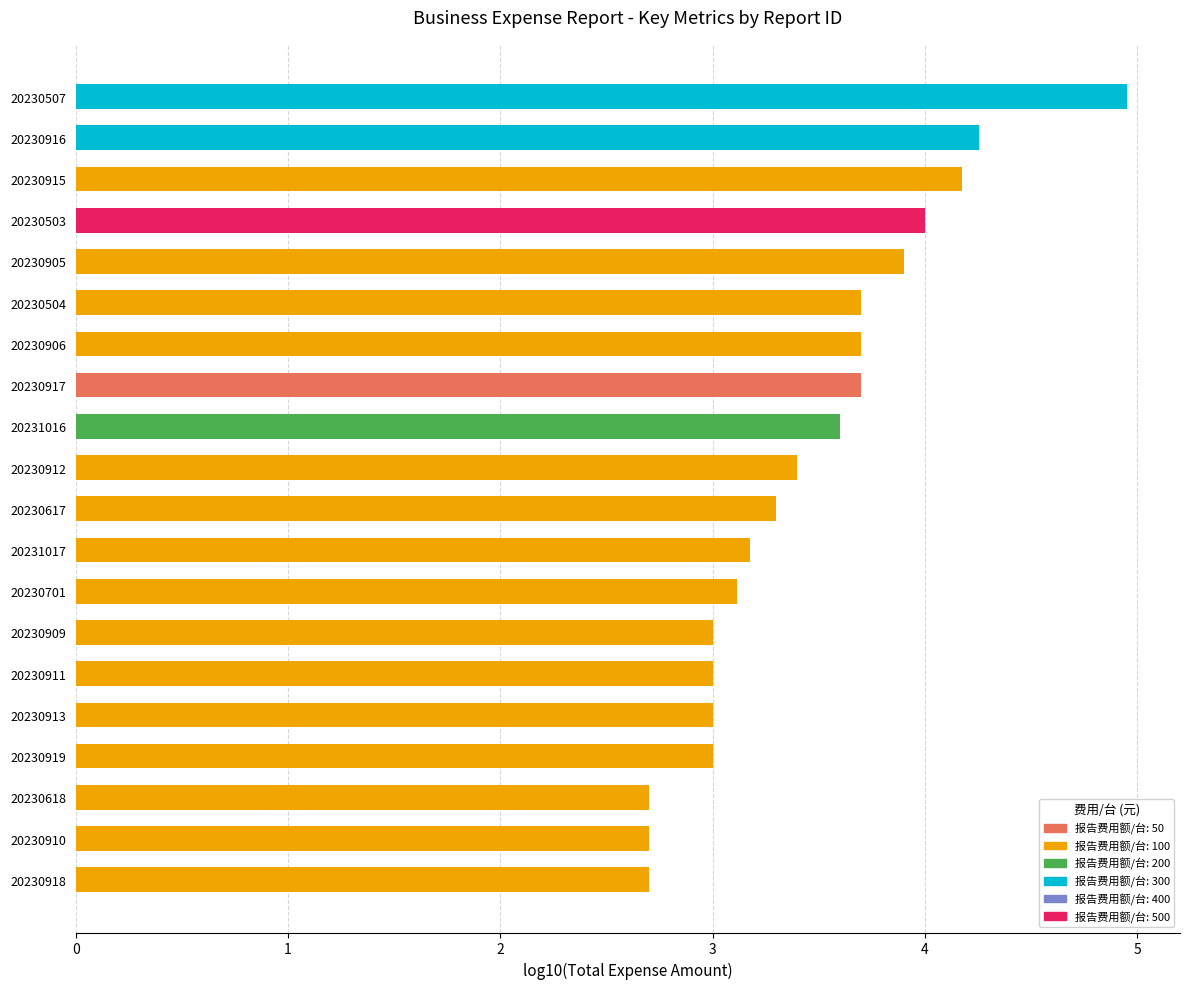

What position from the top is 20230919?

17